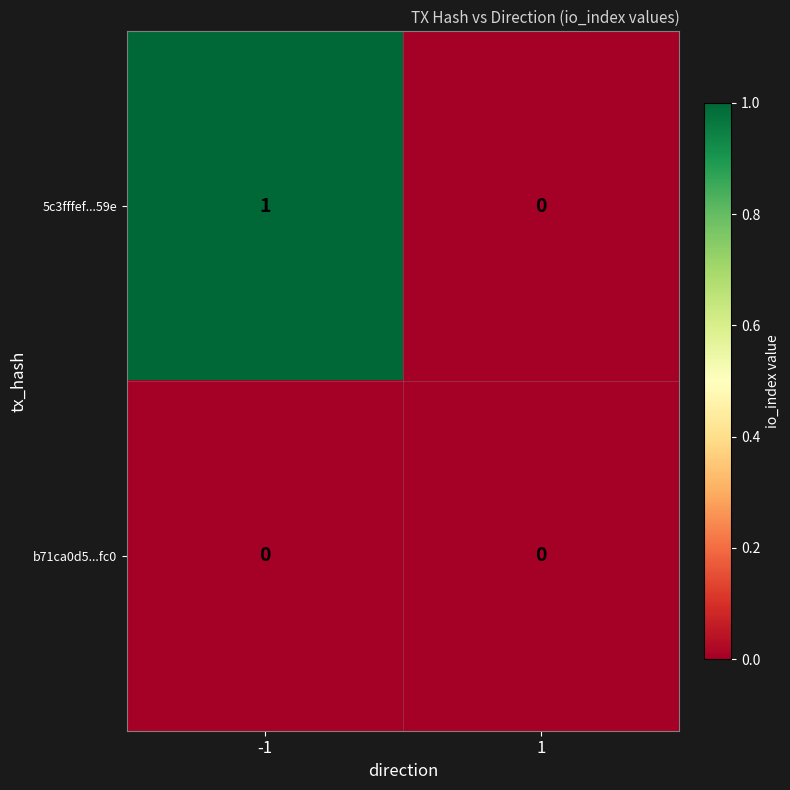

Rank the series by their average value, from lowest to highest.

b71ca0d5...fc0, 5c3fffef...59e